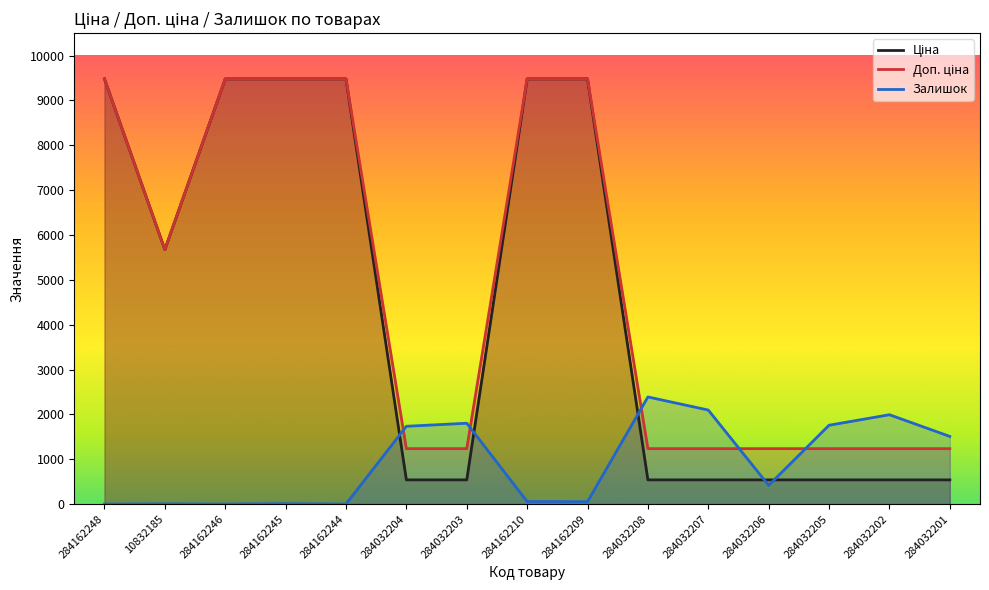

Rank the series at 284162244 from lowest to highest value.

Залишок, Ціна, Доп. ціна